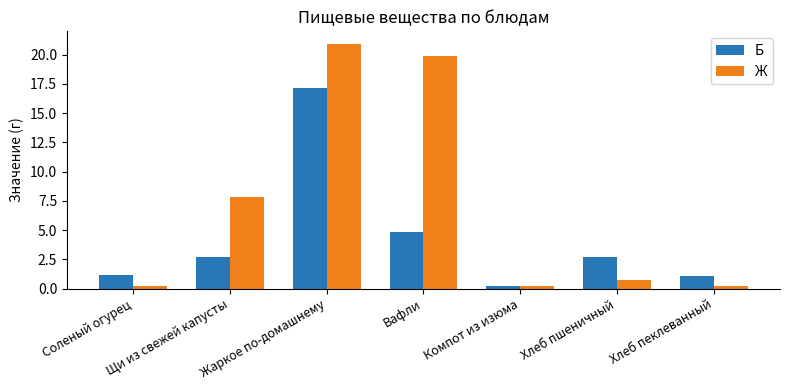

Is it true that Б equals 4.0 at Хлеб пшеничный?

False